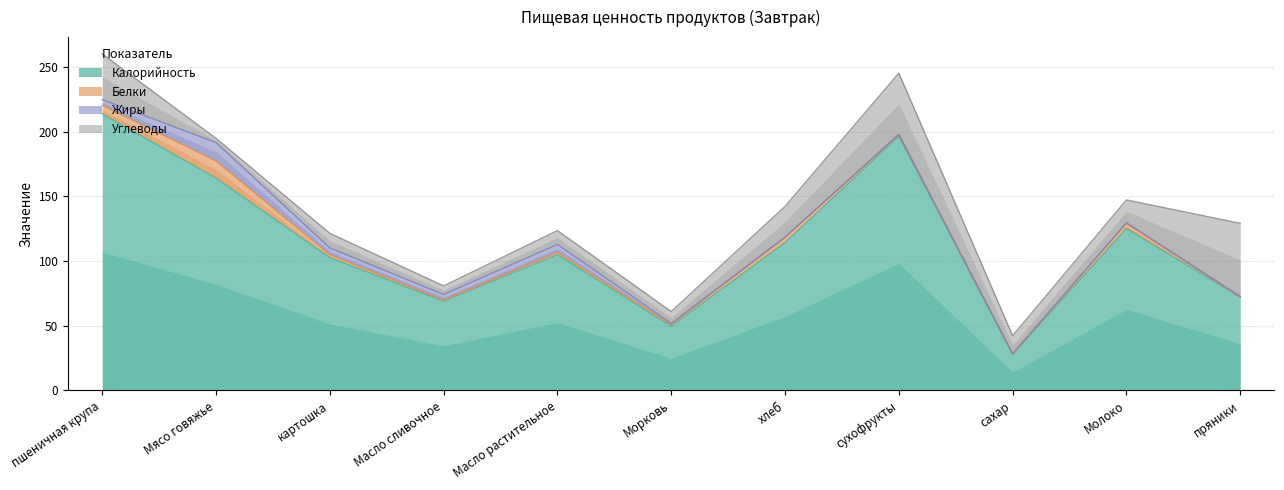

Does the chart display data point markers on the line(s)?

No